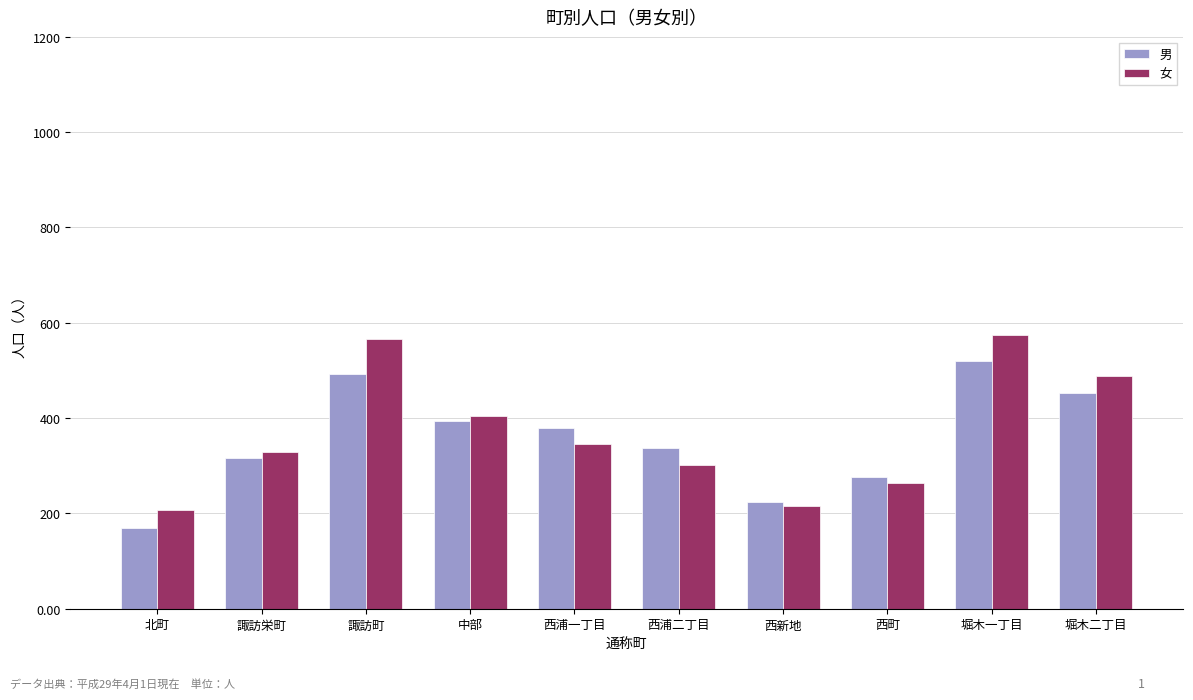

What is the difference between the maximum and minimum values in the 女 series?

367